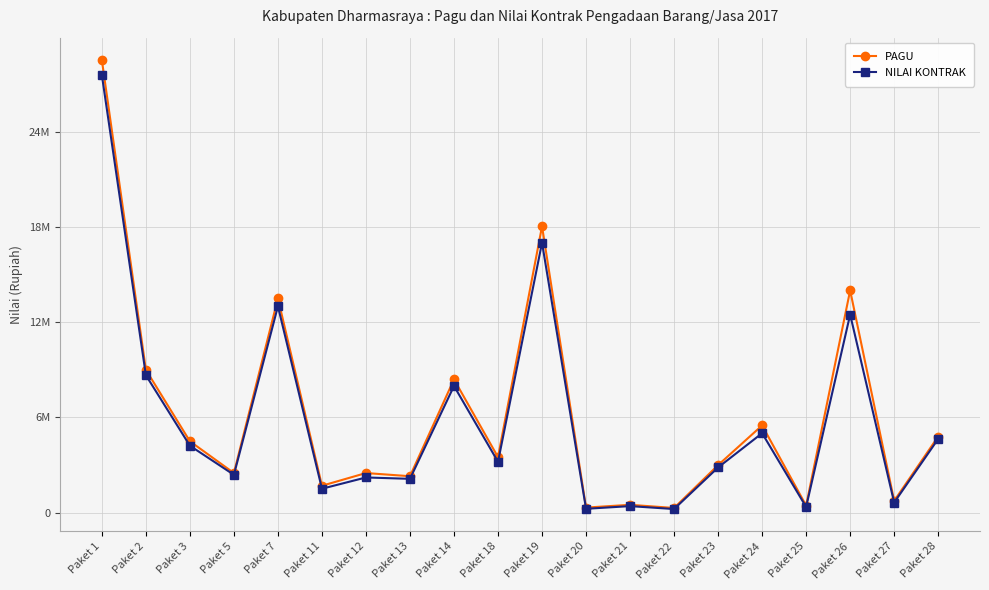

What is the maximum value shown in the chart?

28500000000